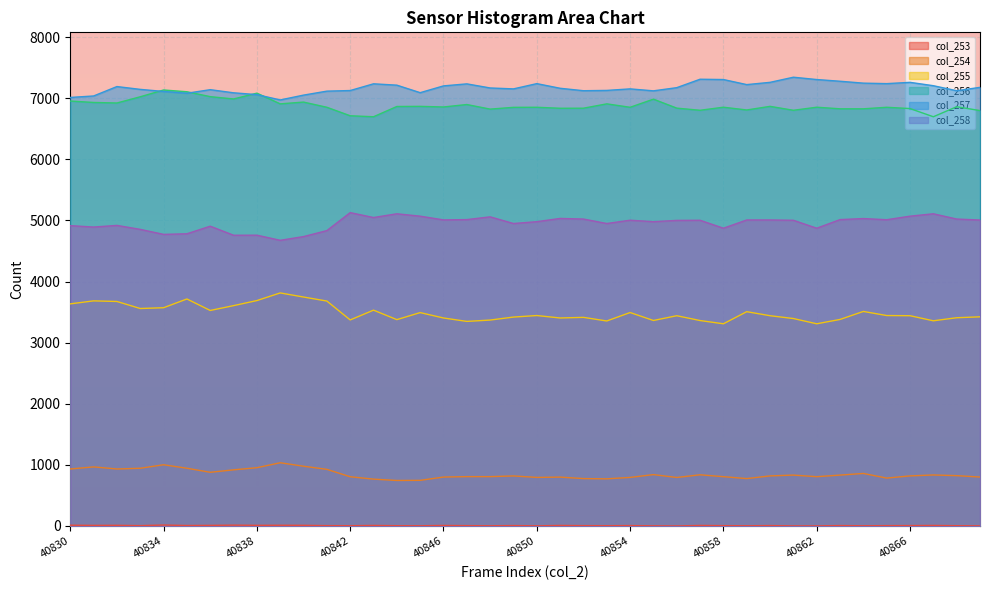

Which series has the largest range (max minus min)?

col_255